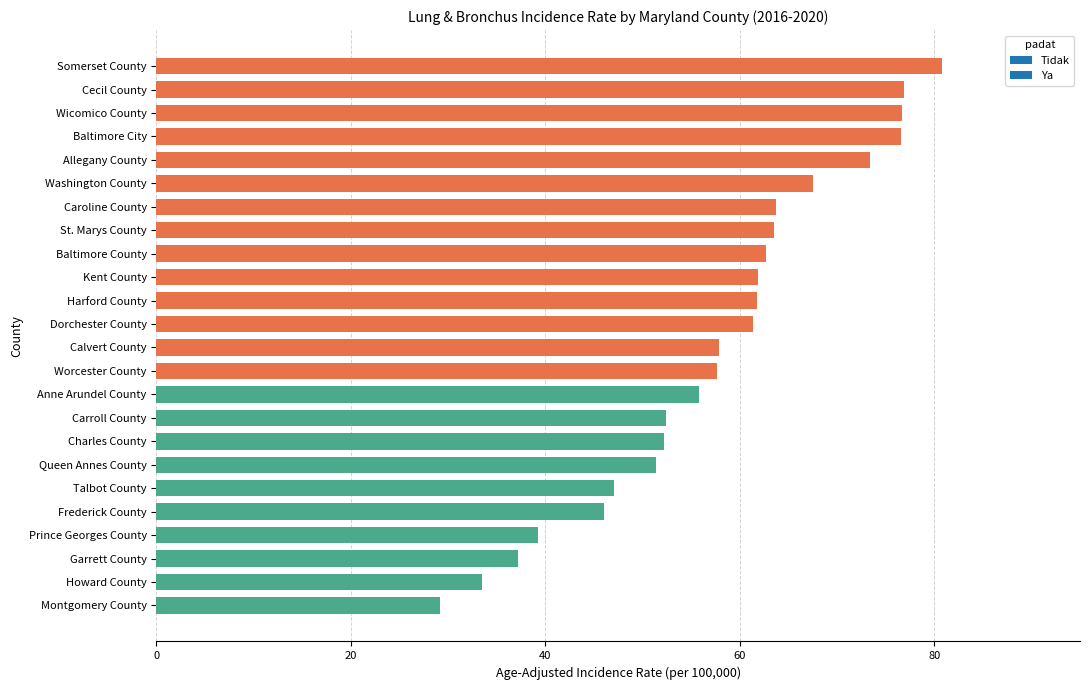

What is the smallest value displayed?

29.2